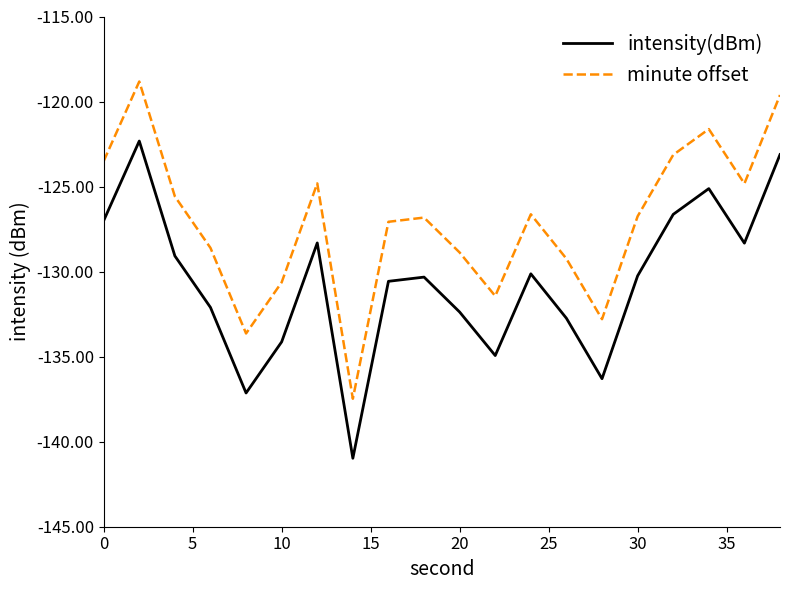

What is the highest value of the intensity(dBm) series?

-122.3